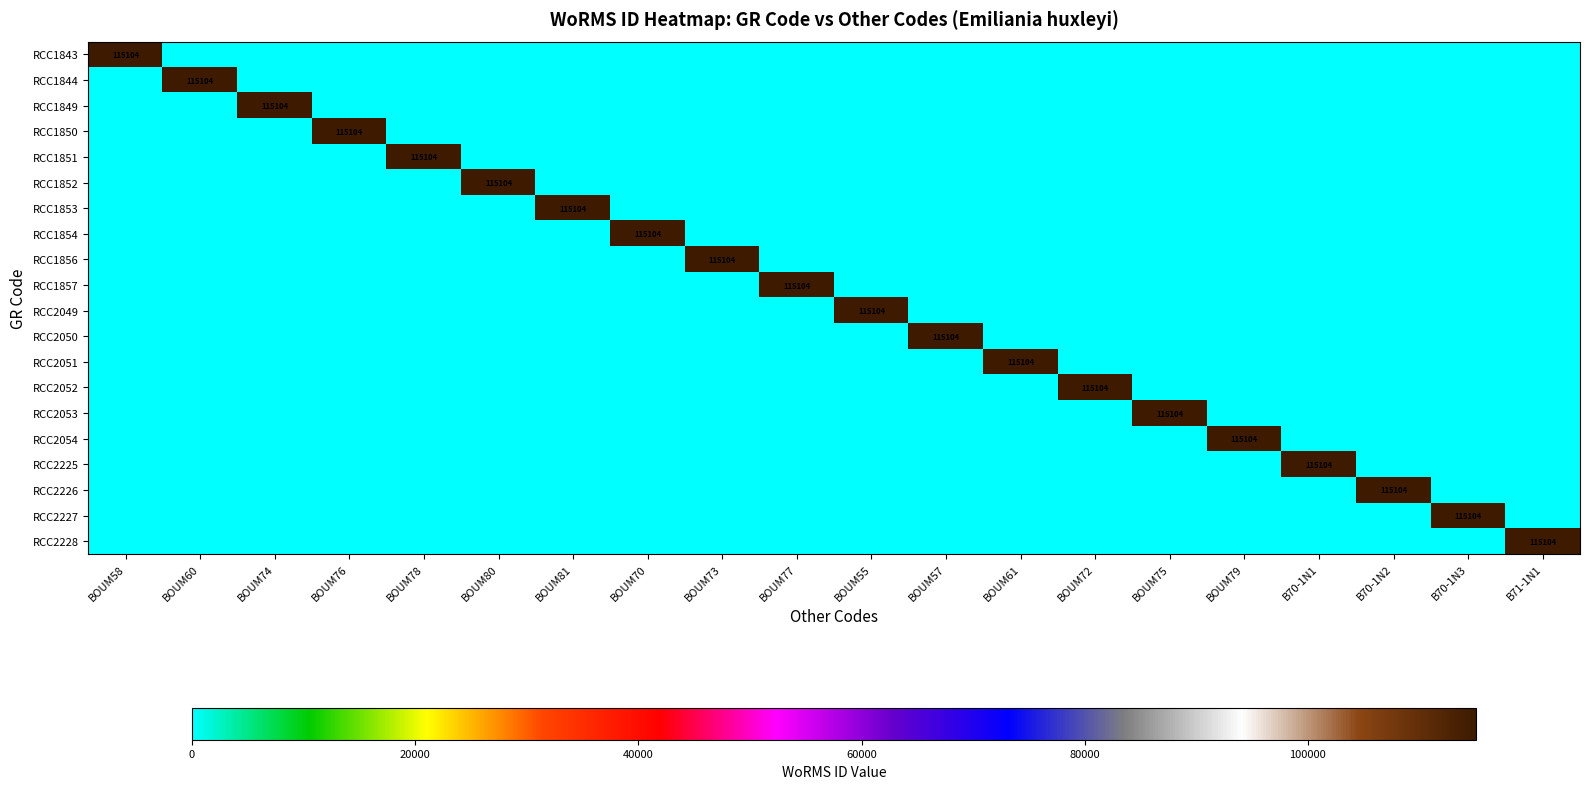

Between BOUM70 and B70-1N3, which is larger?

BOUM70